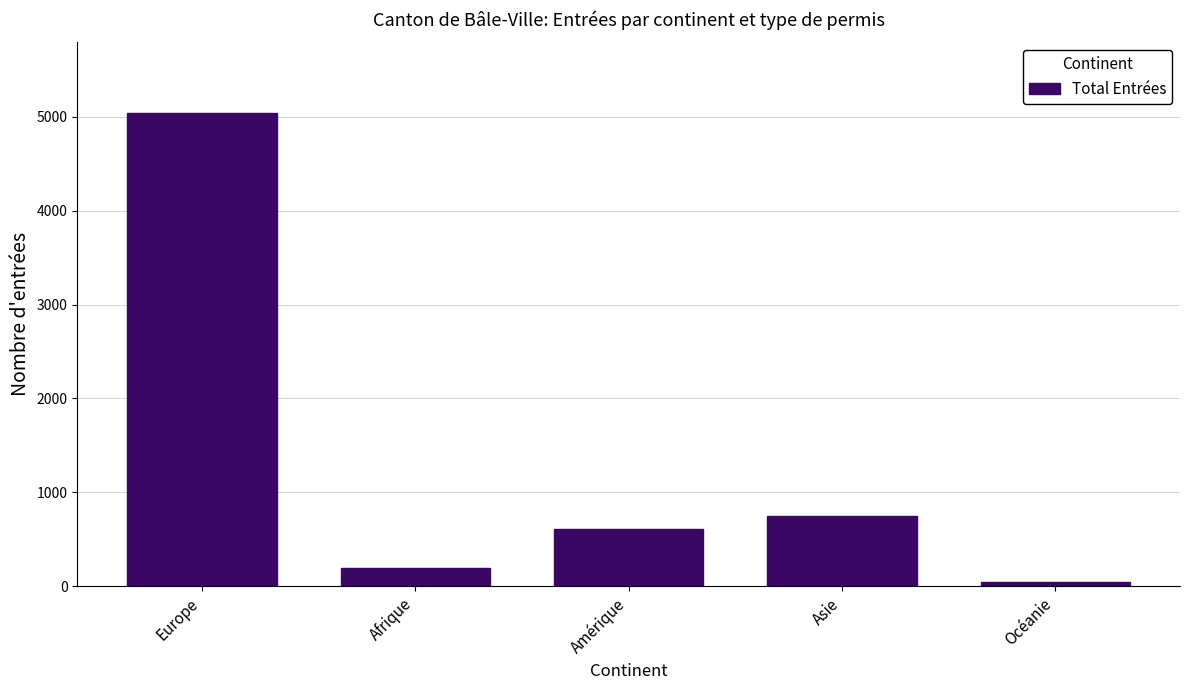

What is the label of the 3rd bar from the right?

Amérique